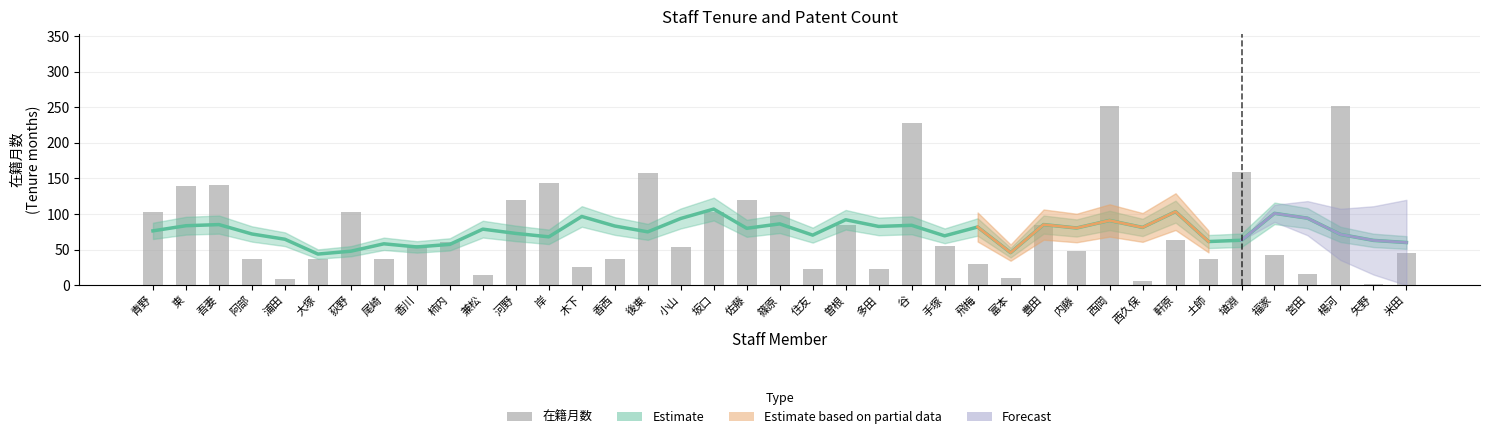

What is the minimum value shown in the chart?

2